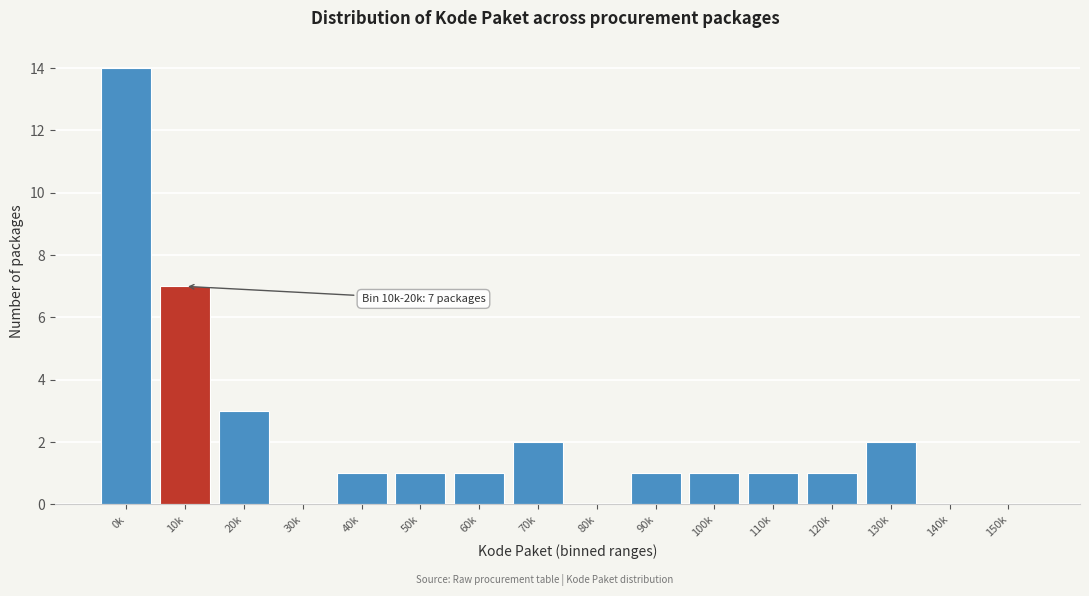

Reading left to right, what are all the values shown in this chart?

0k=14	10k=7	20k=3	30k=0	40k=1	50k=1	60k=1	70k=2	80k=0	90k=1	100k=1	110k=1	120k=1	130k=2	140k=0	150k=0